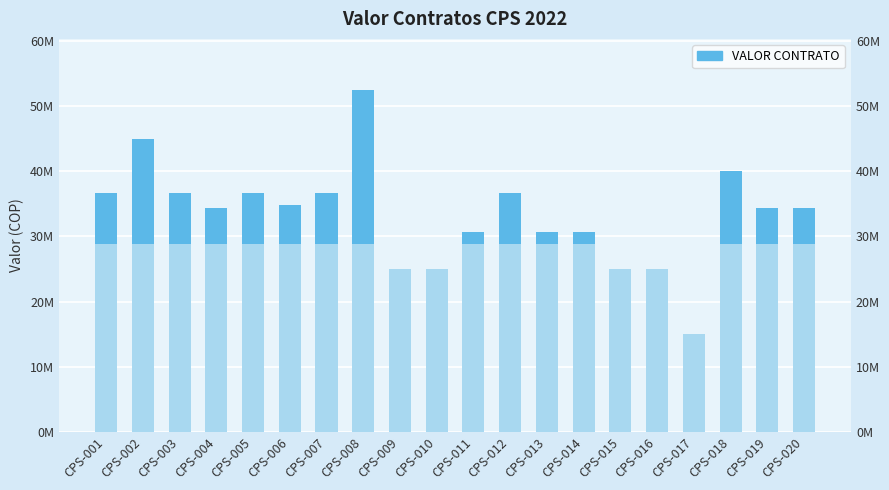

How many data points are above 34316264?

9